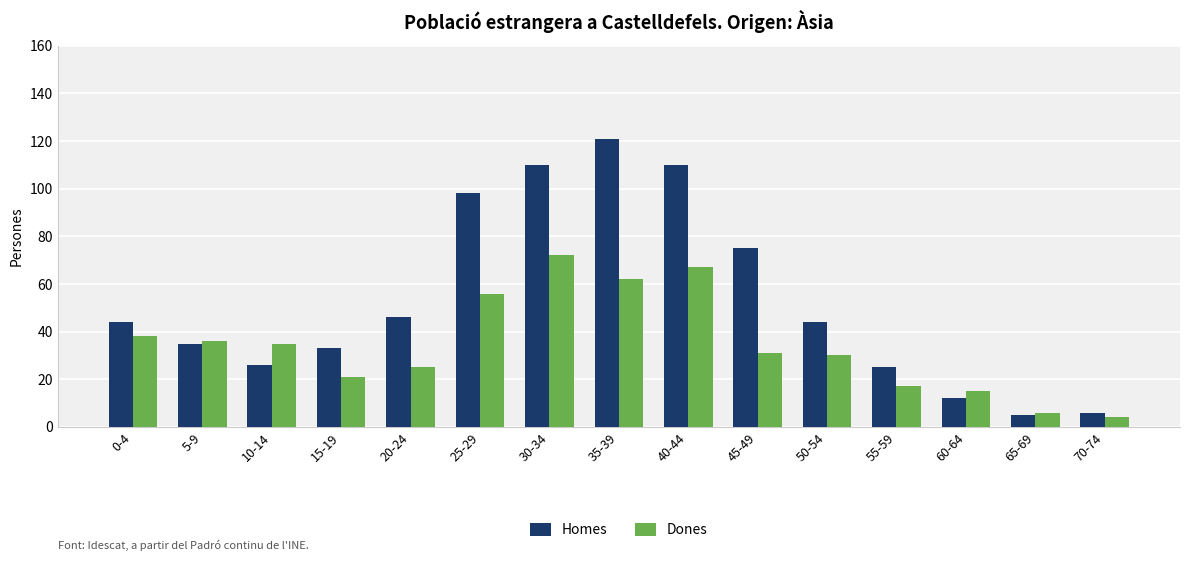

At which label does Dones reach its peak?

30-34